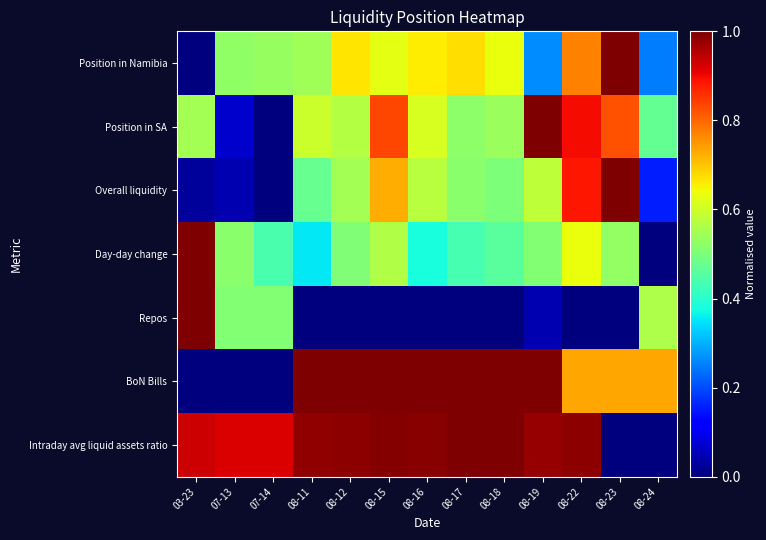

At how many categories does at least one series exceed 0?

13